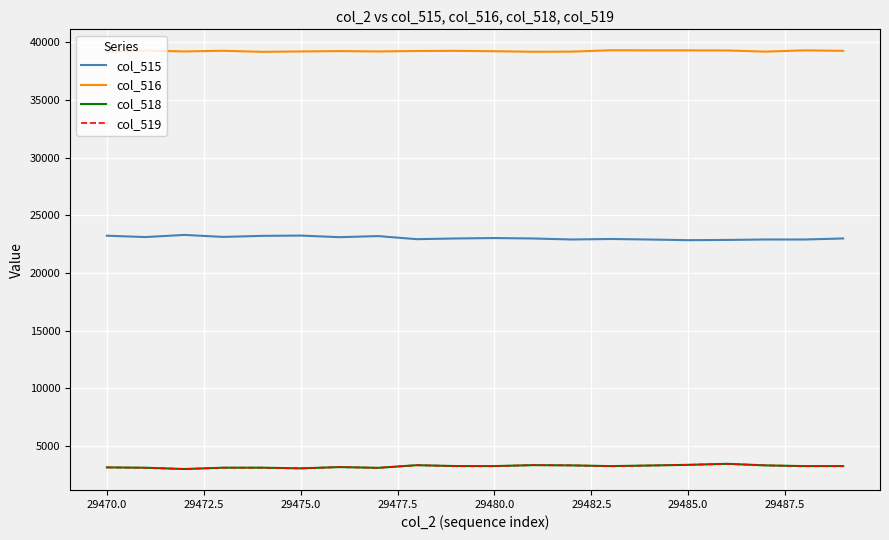

What is the lowest value of the col_516 series?

39147